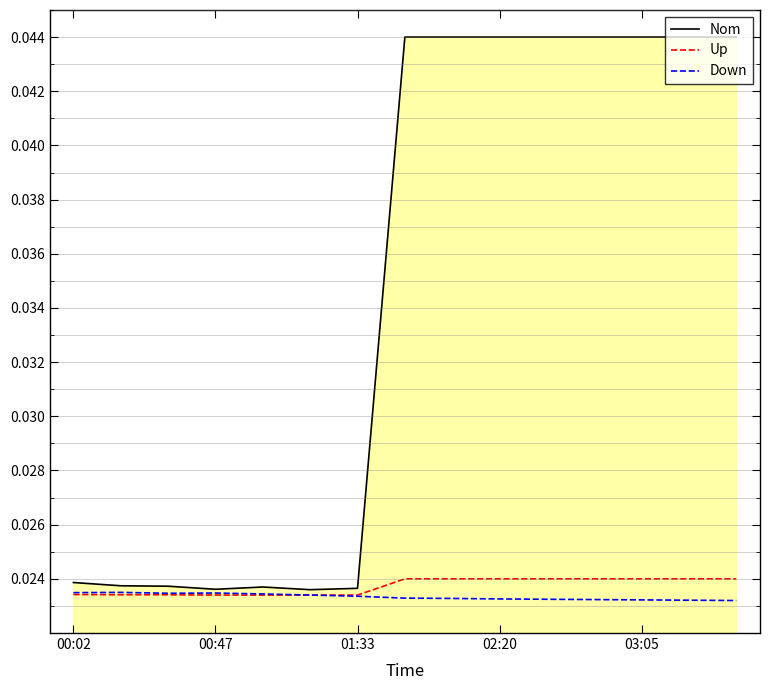

Which series has the widest spread of values?

Nom